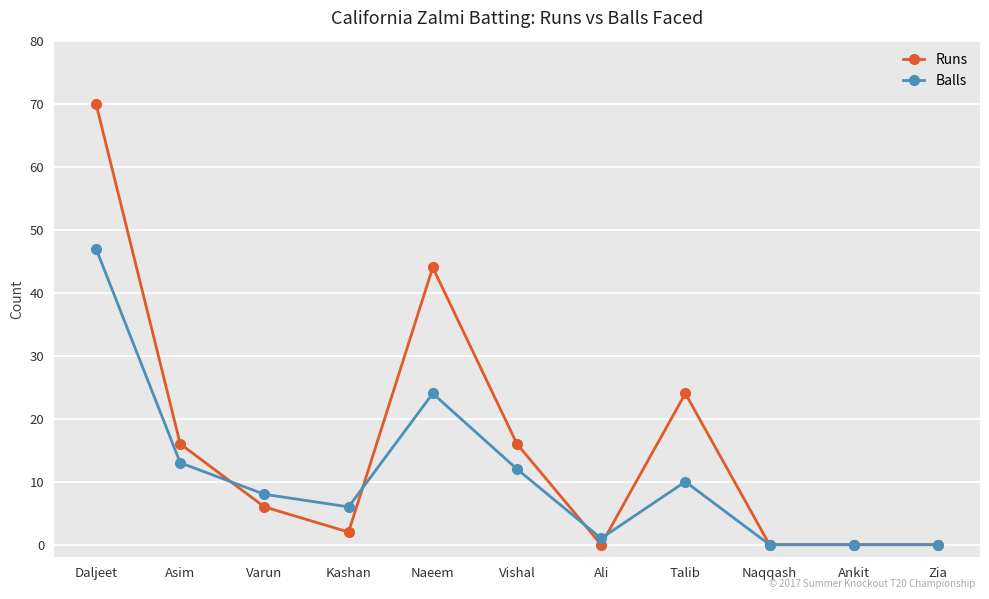

At which category does Runs reach its first local valley?

Kashan